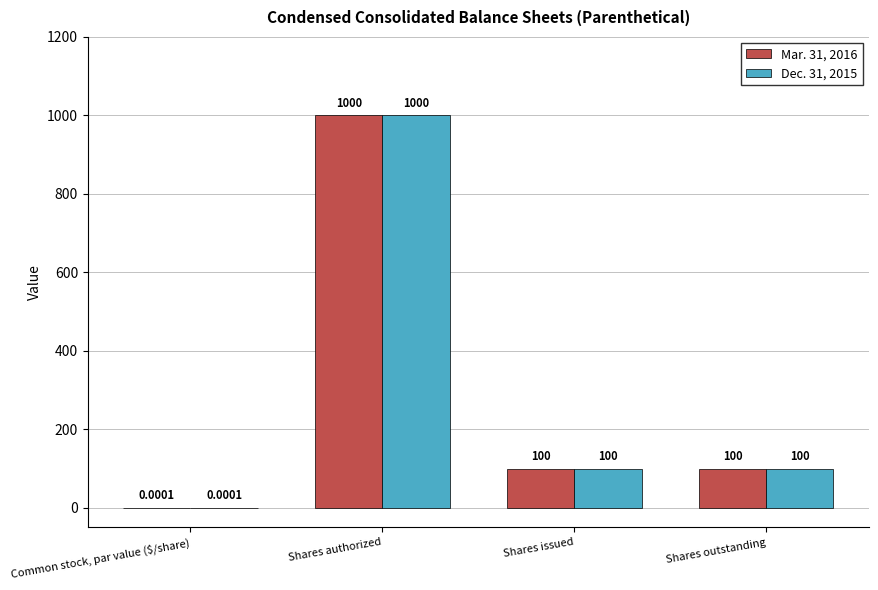

Where does the Mar. 31, 2016 series first go above 100?

Shares authorized